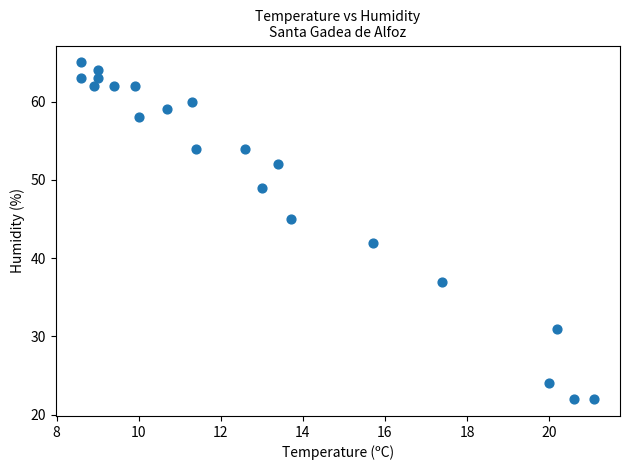

What Y value in the scatter plot is closest to 43?

42